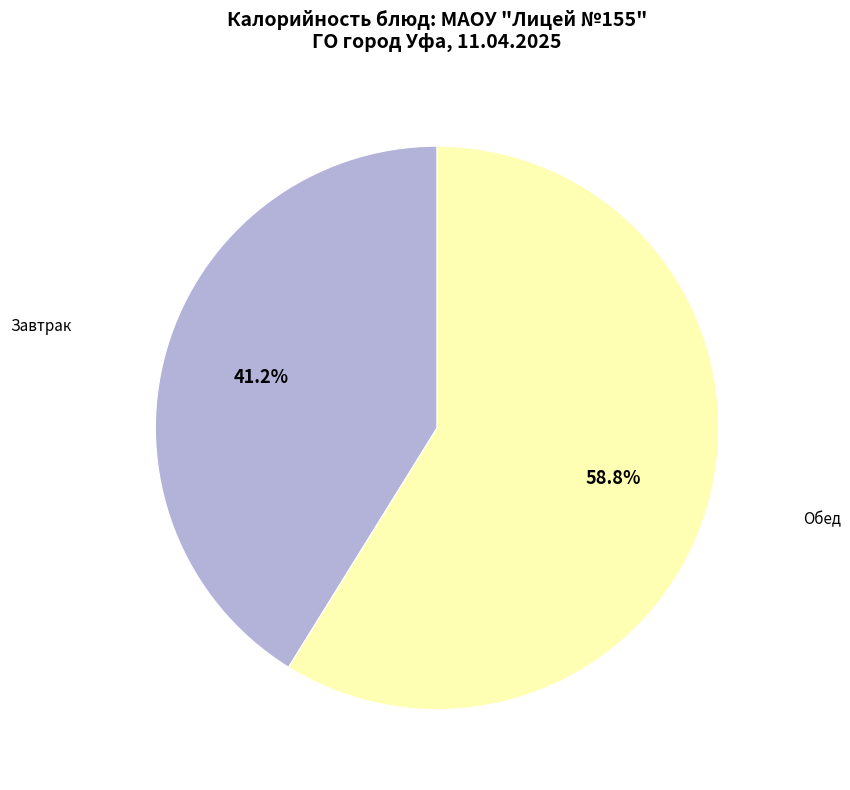

To the nearest percent, what is the average slice percentage?

50%